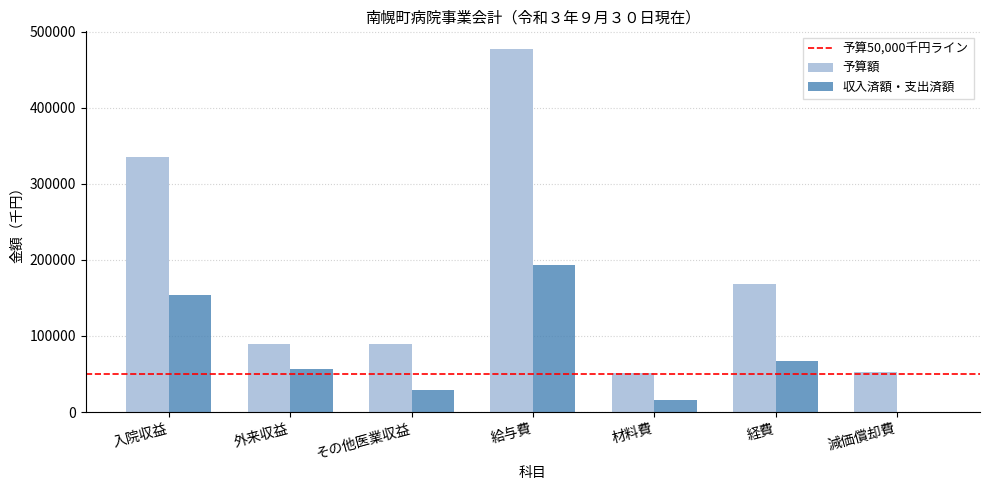

What is the total value across all series at 給与費?

670411